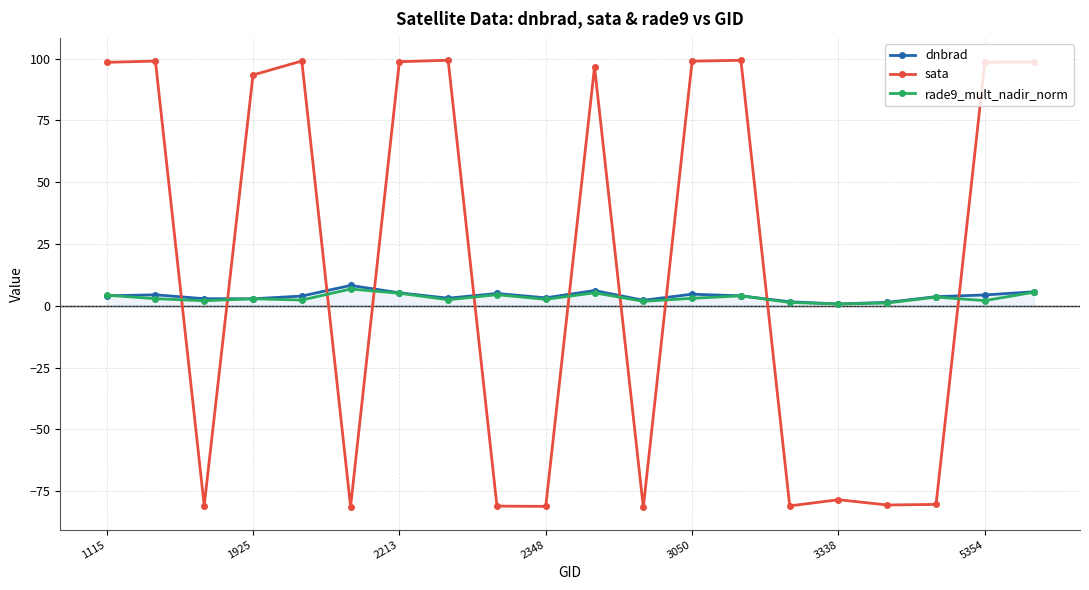

What is the value of the dnbrad point at the 7th from the left?

5.2